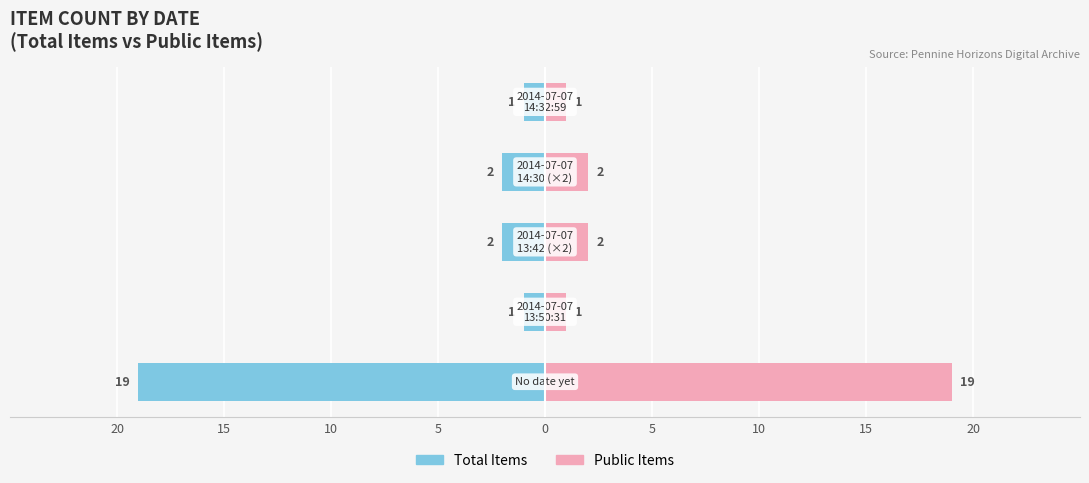

What is the value of the Public Items bar at the 3rd from the left?

2